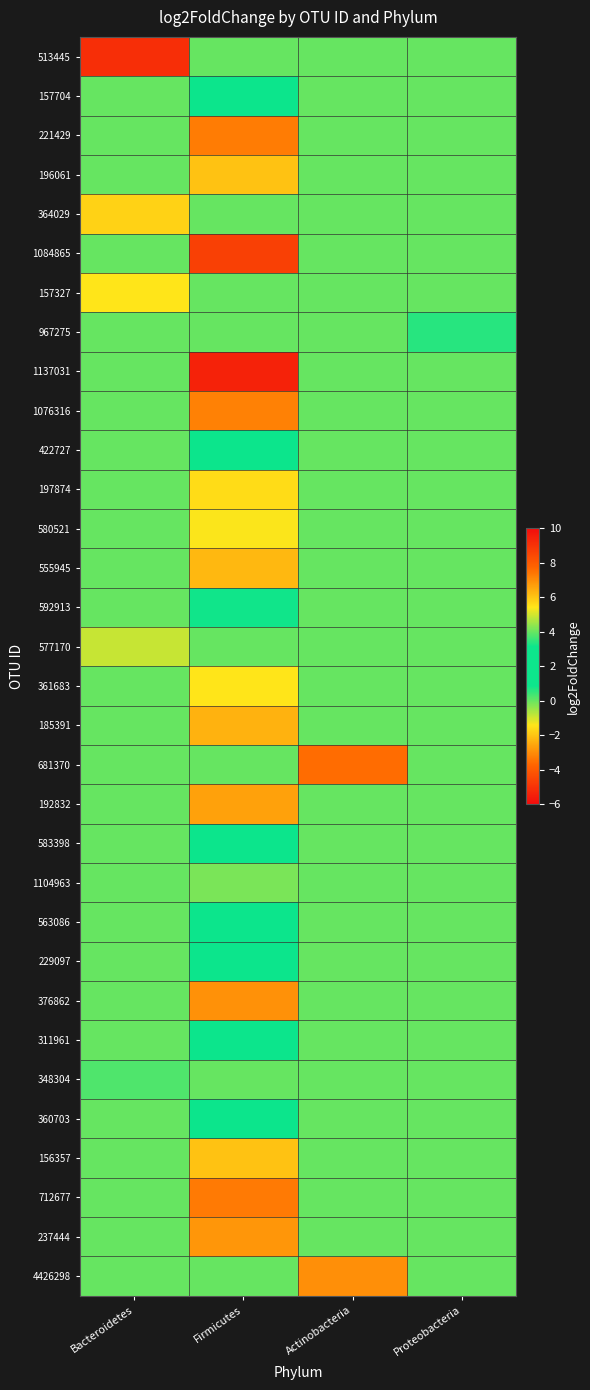

How many series are shown in this chart?

32